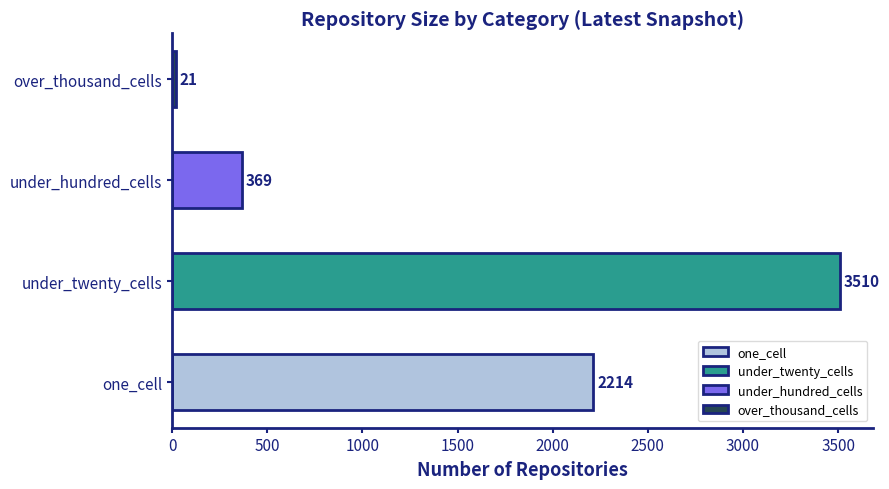

Which has a higher value, under_twenty_cells or one_cell?

under_twenty_cells